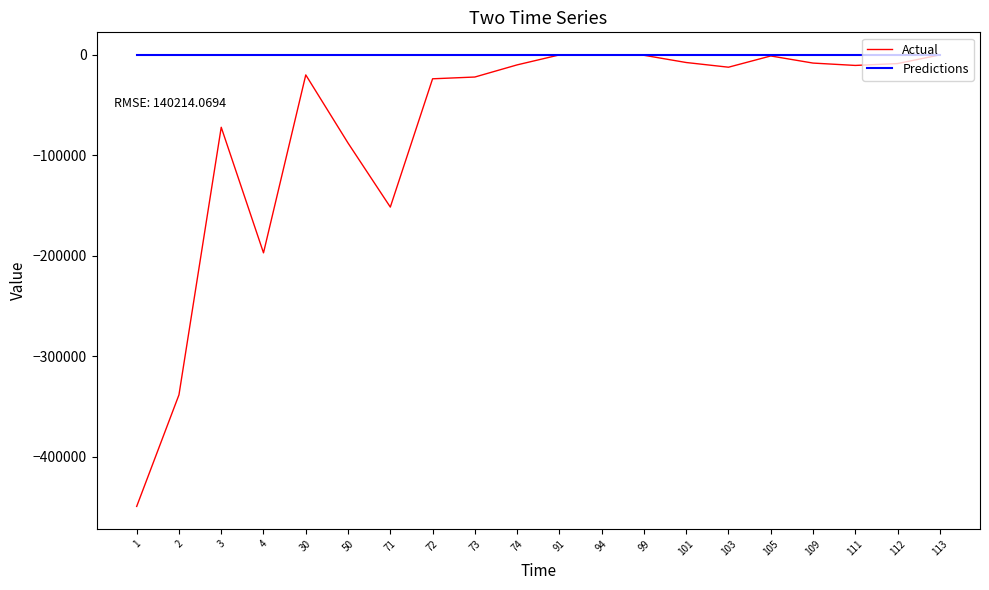

Which series has the largest range (max minus min)?

Actual